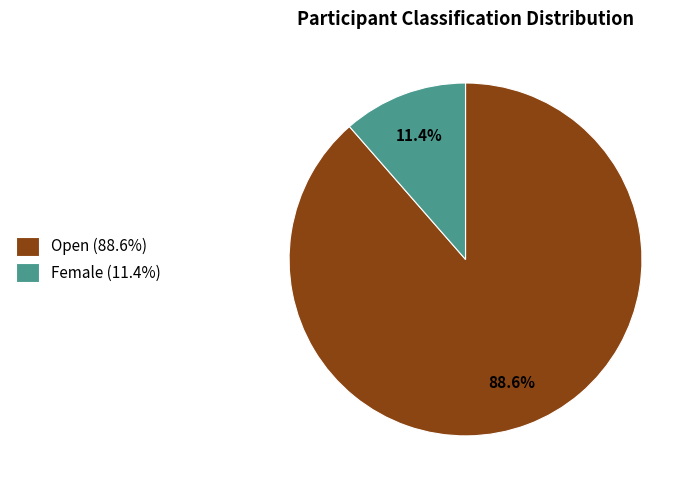

To the nearest percent, what percentage of the pie is Female?

11%